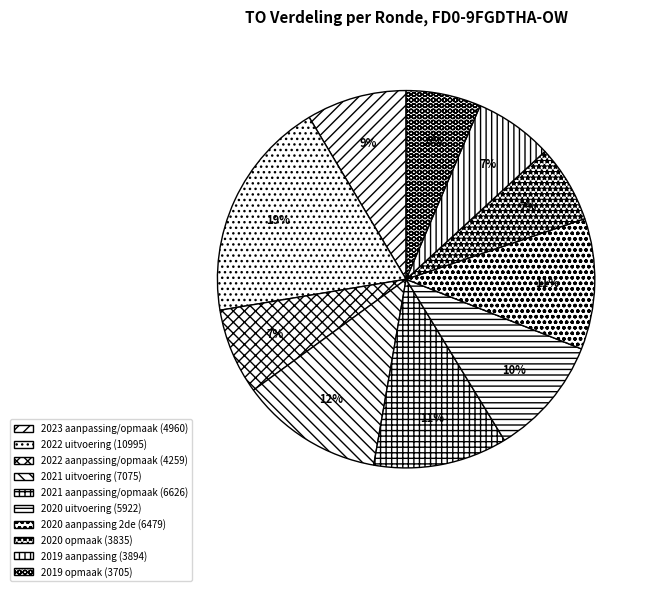

To the nearest percent, what percentage of the pie is 2022 uitvoering (10995)?

19%